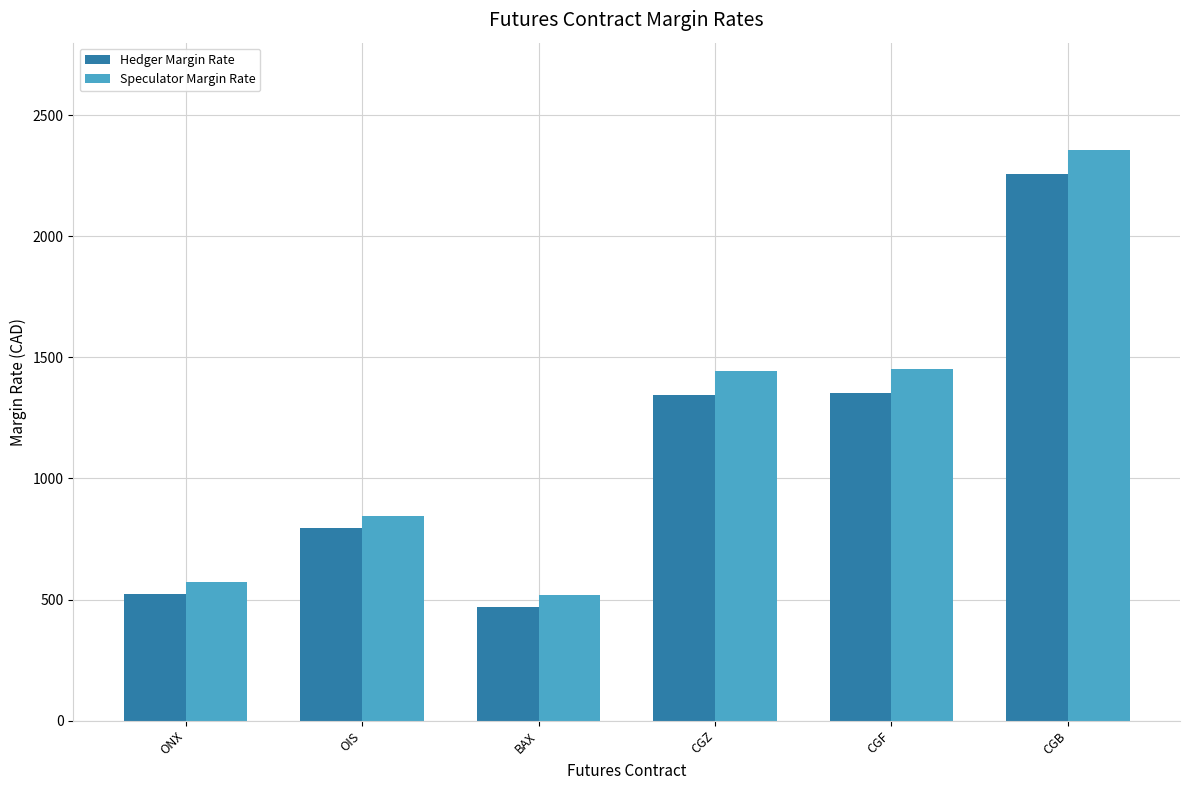

What are all the series names shown in the legend?

Hedger Margin Rate, Speculator Margin Rate